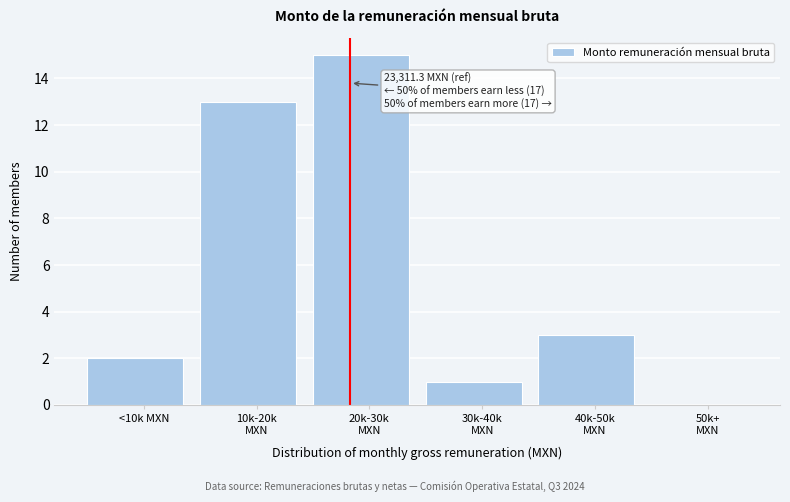

What is the maximum value shown in the chart?

15